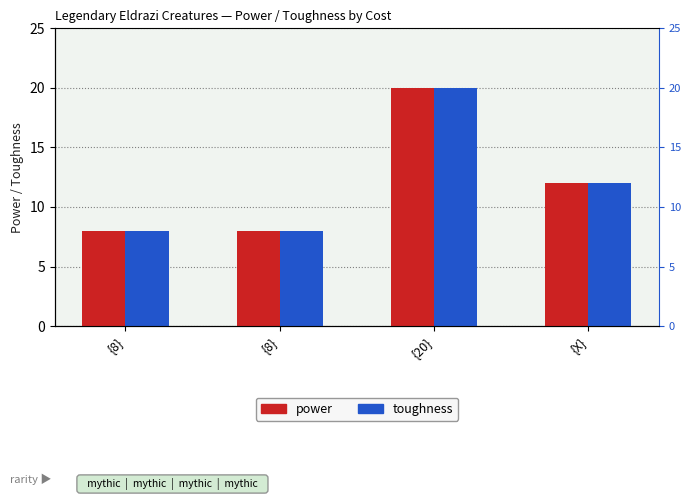

Between {20} and {X}, which series saw the biggest shift?

power